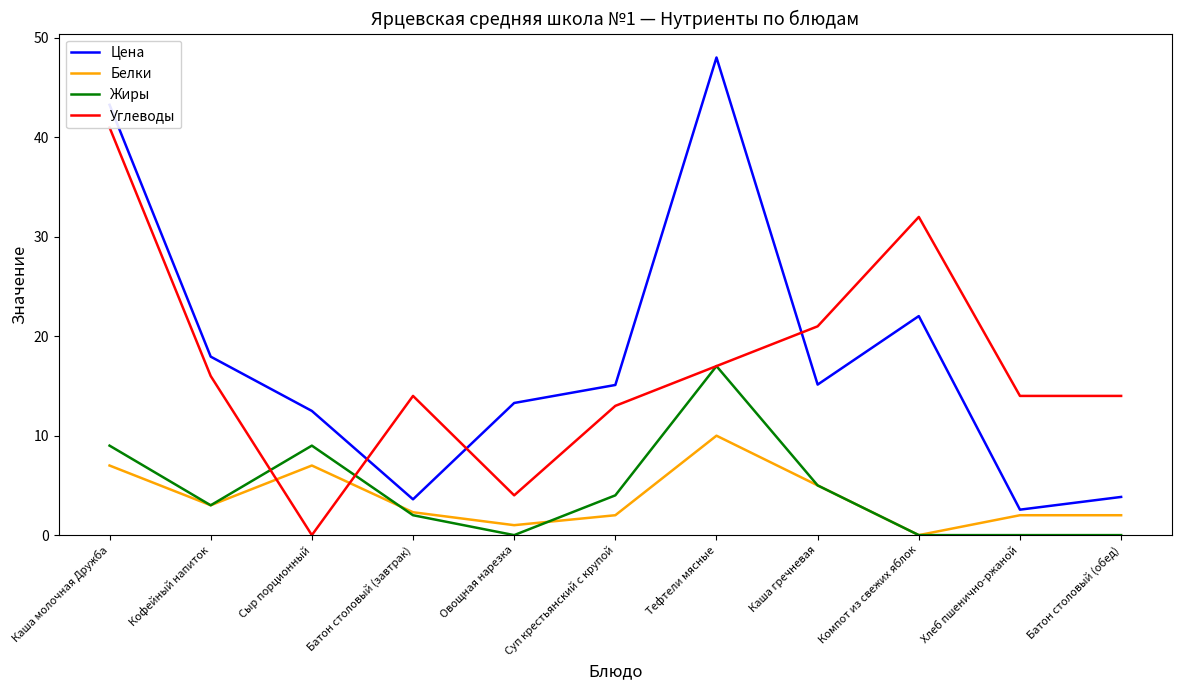

Which series changed the most between Суп крестьянский с крупой and Тефтели мясные?

Цена